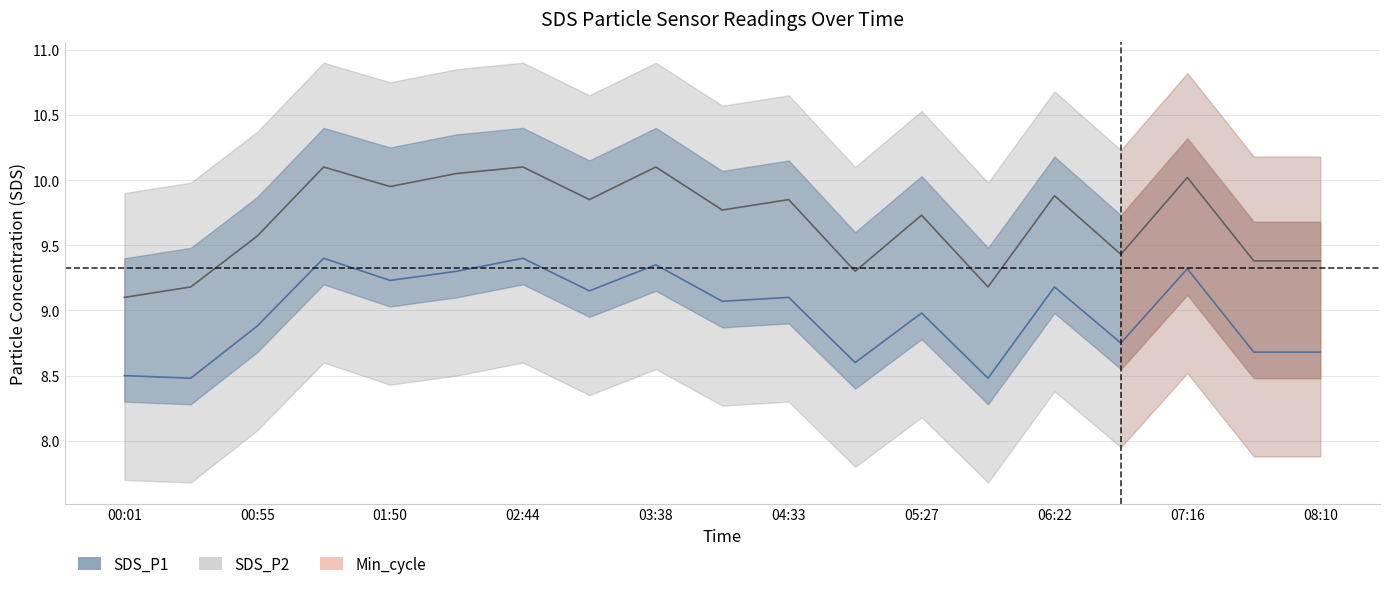

True or false: SDS_P2 and SDS_P1 cross at least once.

False